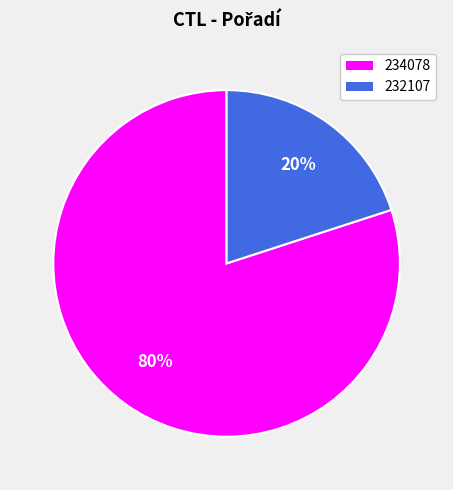

Rank the categories by value from highest to lowest.

234078, 232107